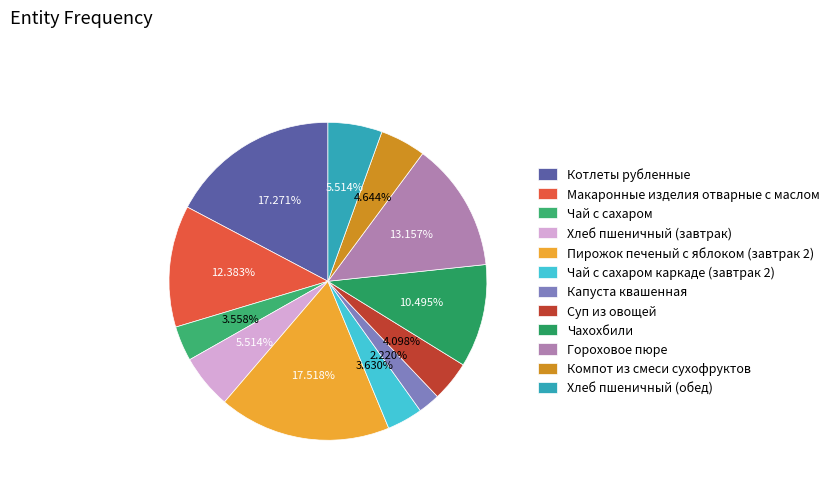

To the nearest percent, what is the combined percentage of Хлеб пшеничный (обед) and Капуста квашенная?

8%